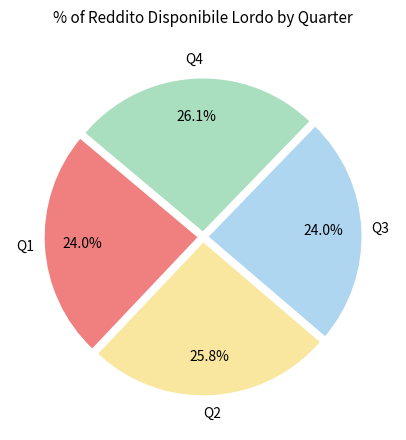

How many slices are in this pie chart?

4